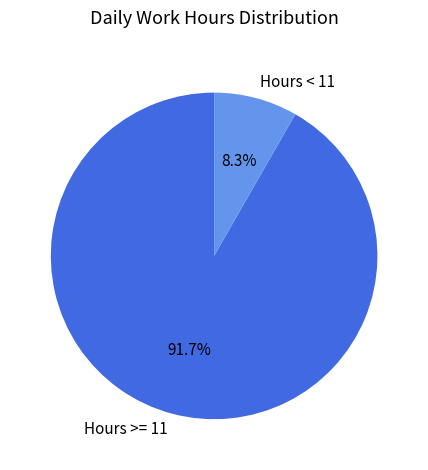

What is the smallest slice in the pie chart?

Hours < 11